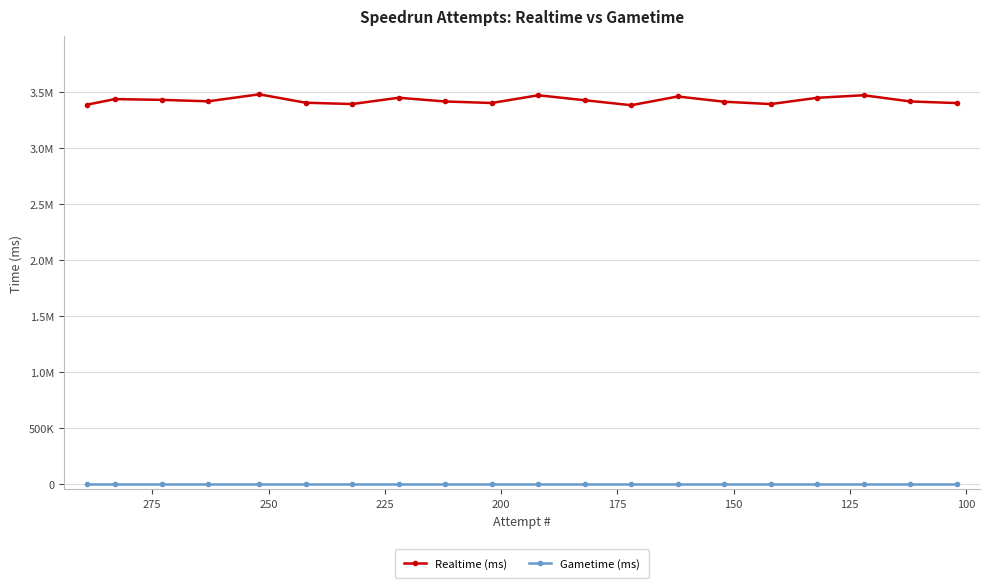

At how many categories does at least one series exceed 2335671?

20